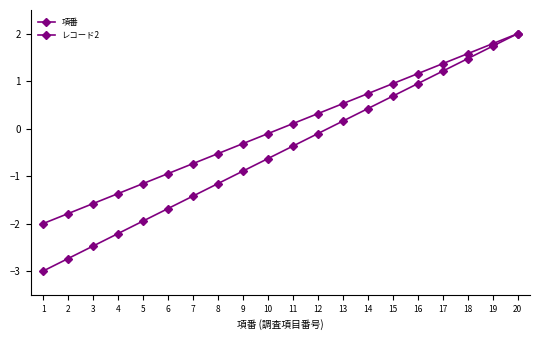

What is the total value across all series at 3?

-4.1